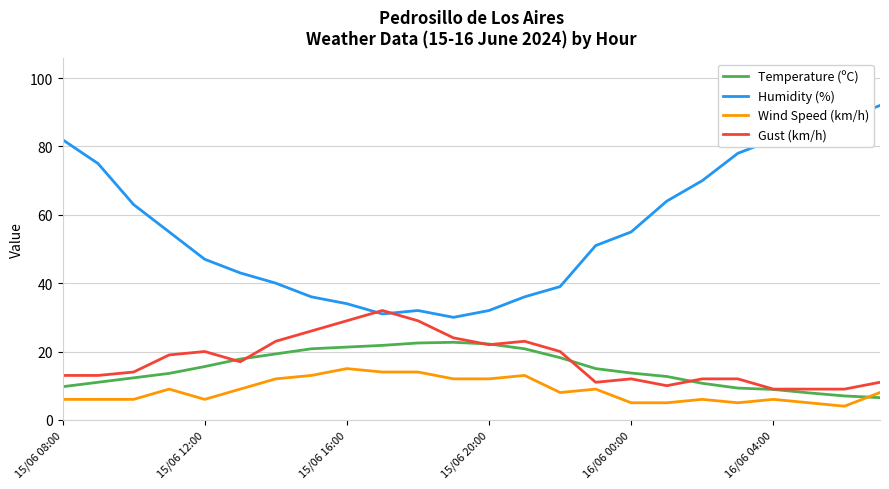

Which series has the largest range (max minus min)?

Humidity (%)